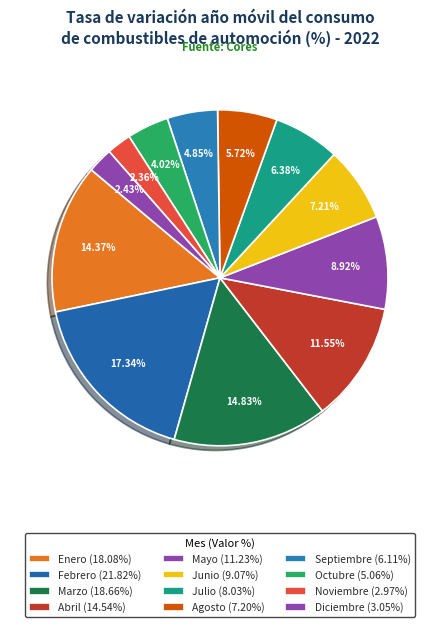

What is the total percentage of Diciembre and Octubre?

6.4%